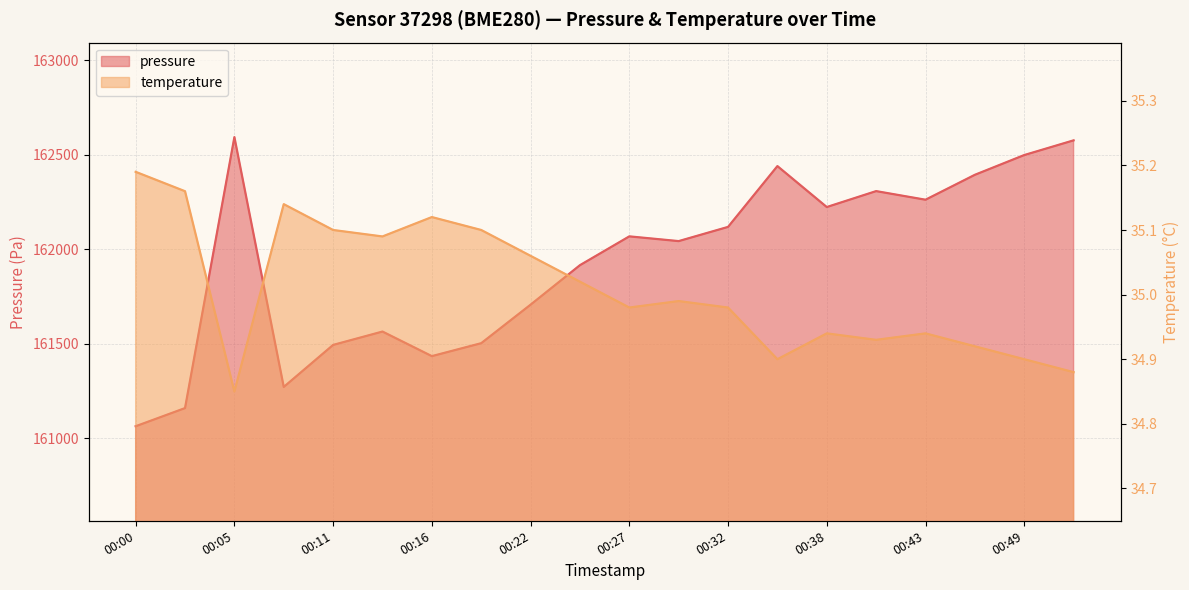

What is the difference between the maximum and minimum values in the pressure series?

1529.6